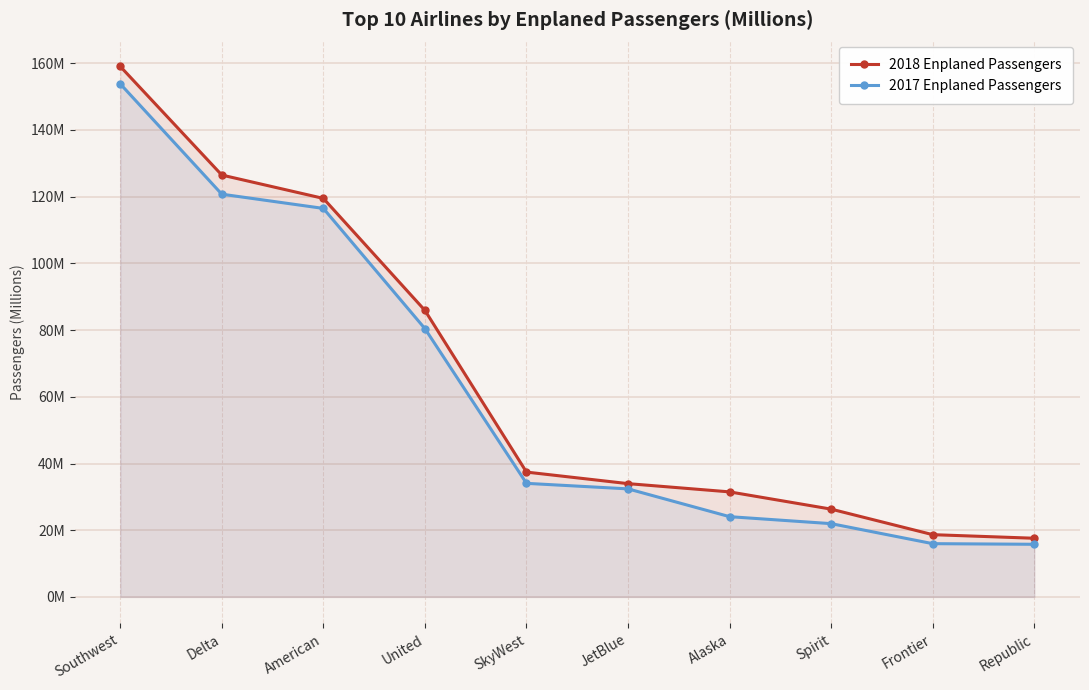

At which label is 2018 Enplaned Passengers closest to 88?

United